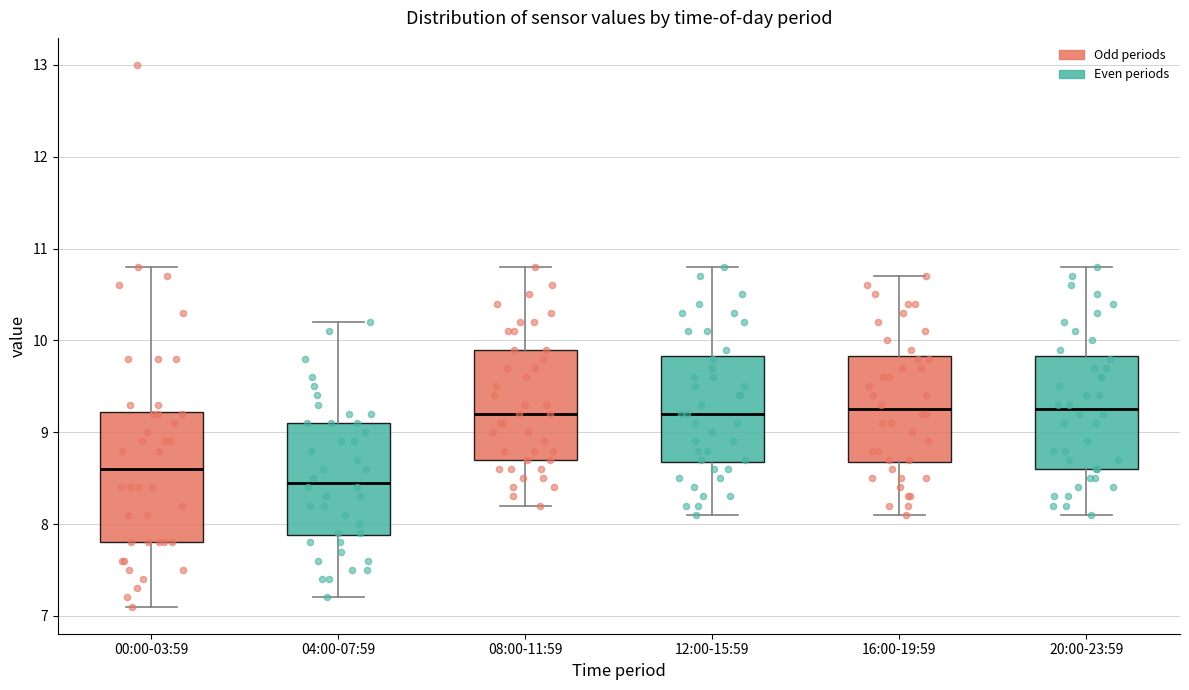

Which box is the tallest, from its lower edge to its upper edge?

00:00-03:59